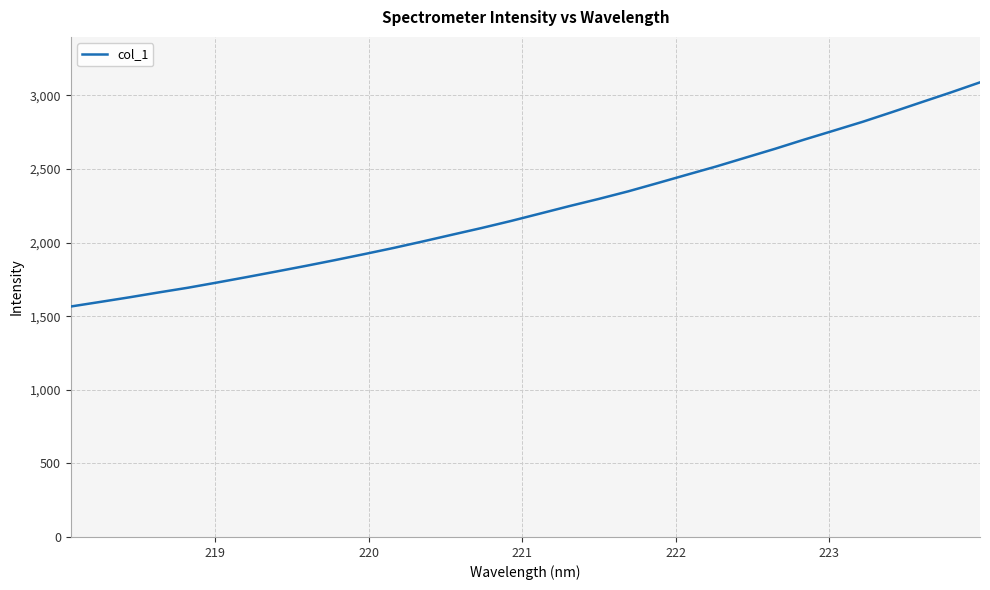

What is the minimum value shown in the chart?

1565.8